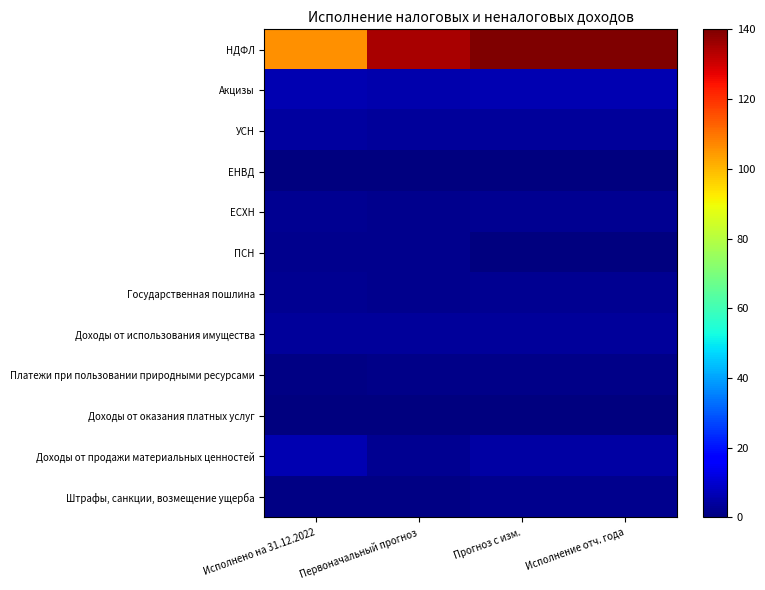

At which category is the sum across all series the highest?

Исполнение отч. года